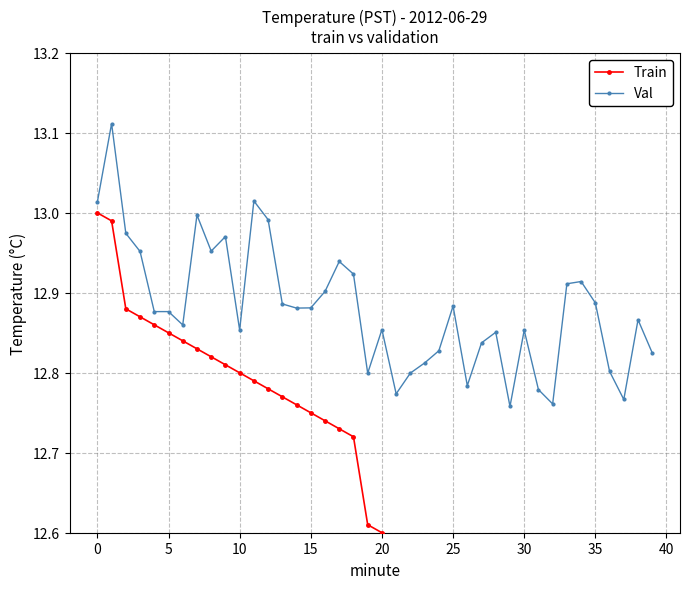

The Val series shows 12.8 at 23. True or false?

True